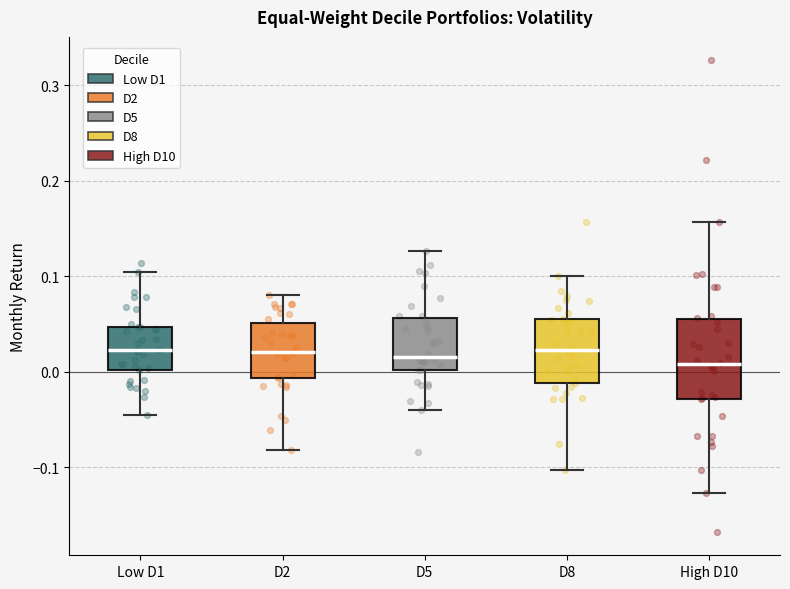

Which box is the tallest, from its lower edge to its upper edge?

High D10